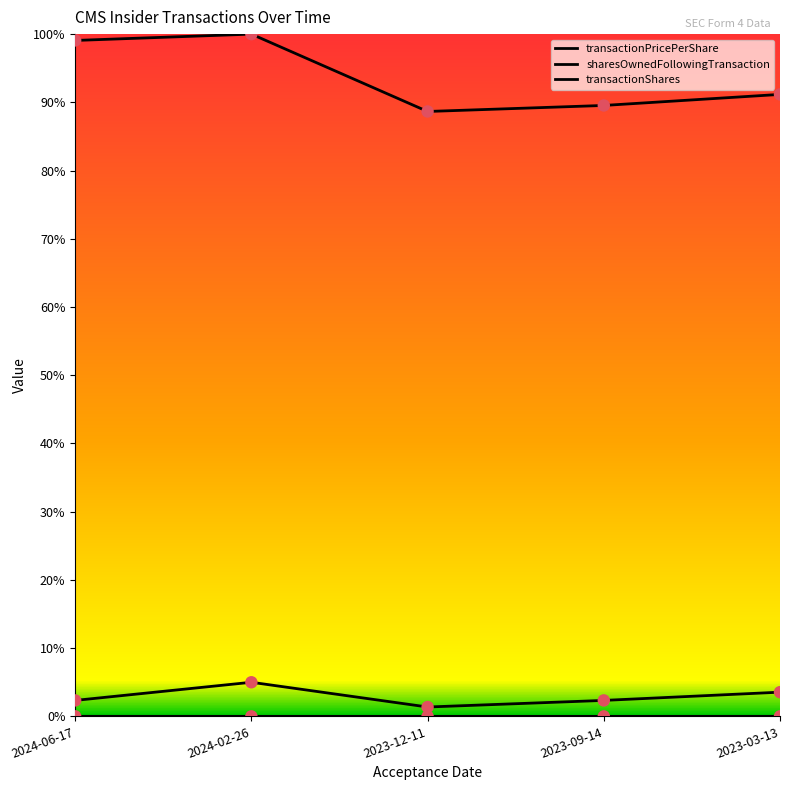

Is the value of transactionShares at 2023-03-13 greater than the value of transactionPricePerShare at 2024-06-17?

Yes